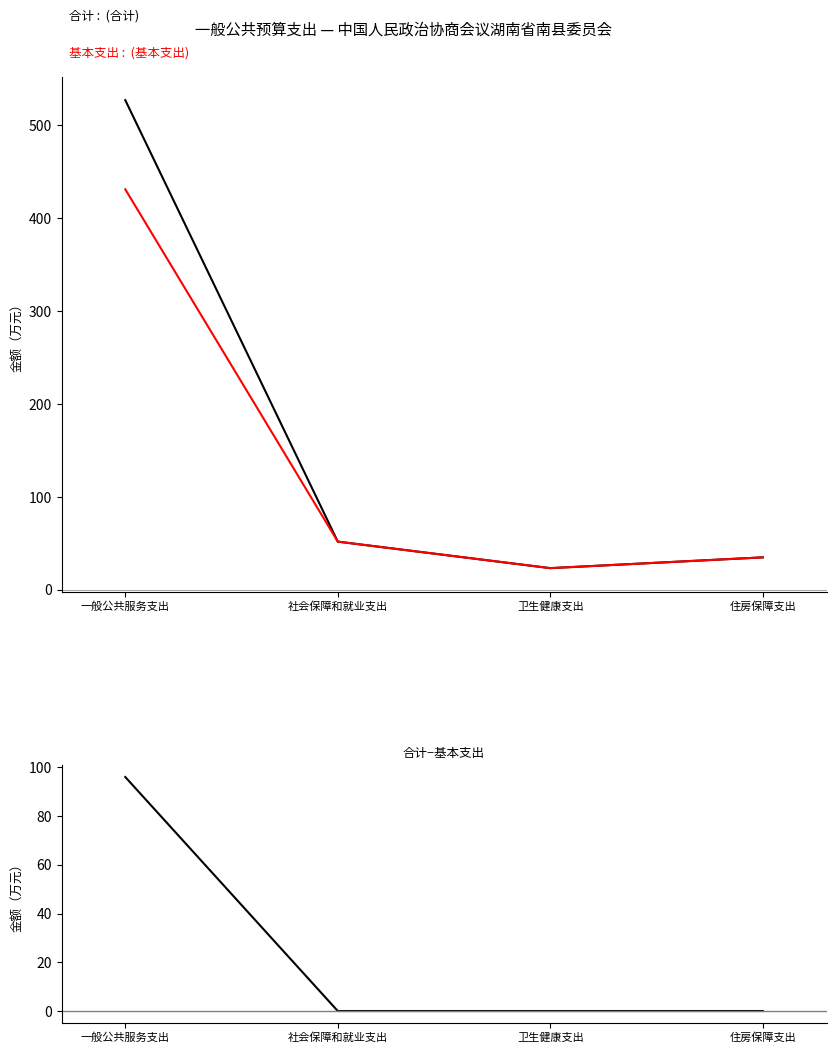

Reading left to right, transcribe all the data shown in this chart.

合计: 527.0	51.8	23.2	34.8
基本支出: 431.0	51.8	23.2	34.8
合计−基本支出: 96.0	0.0	0.0	0.0